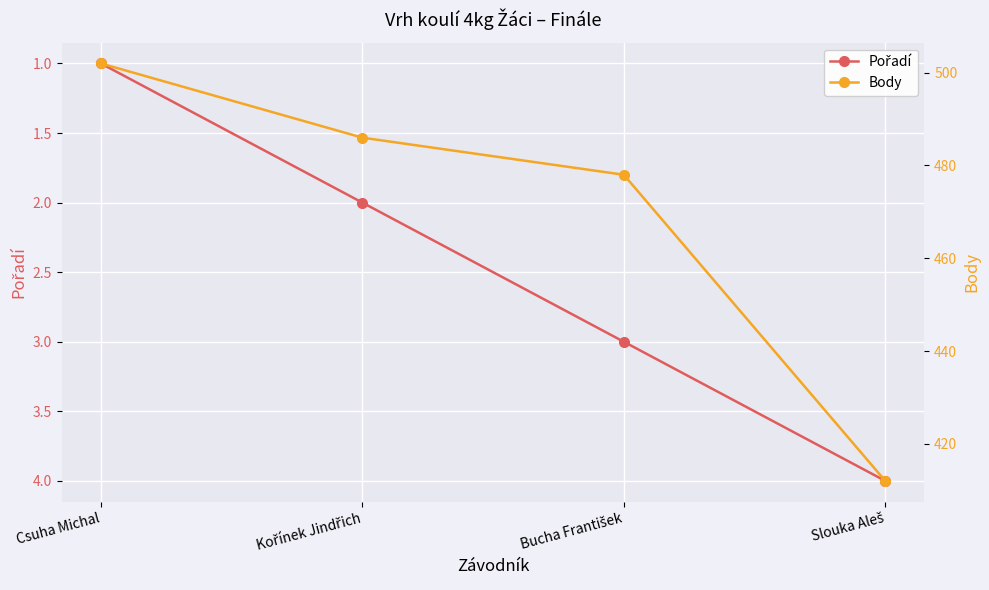

List the series in order of their peak value, highest first.

Body, Pořadí